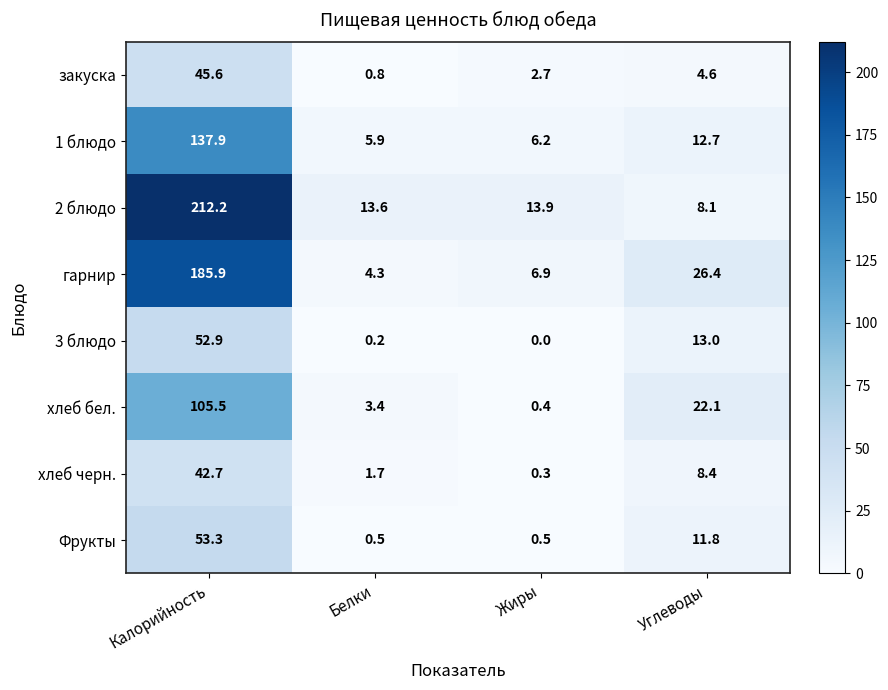

At which category does the chart reach its peak across all series?

Калорийность